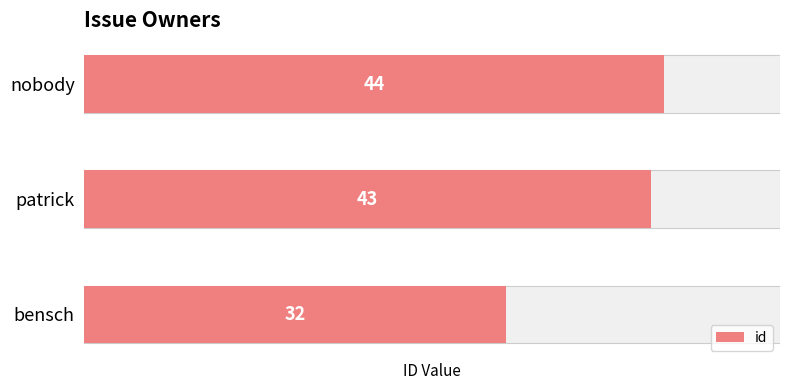

Between 2 and 1, which is larger?

2